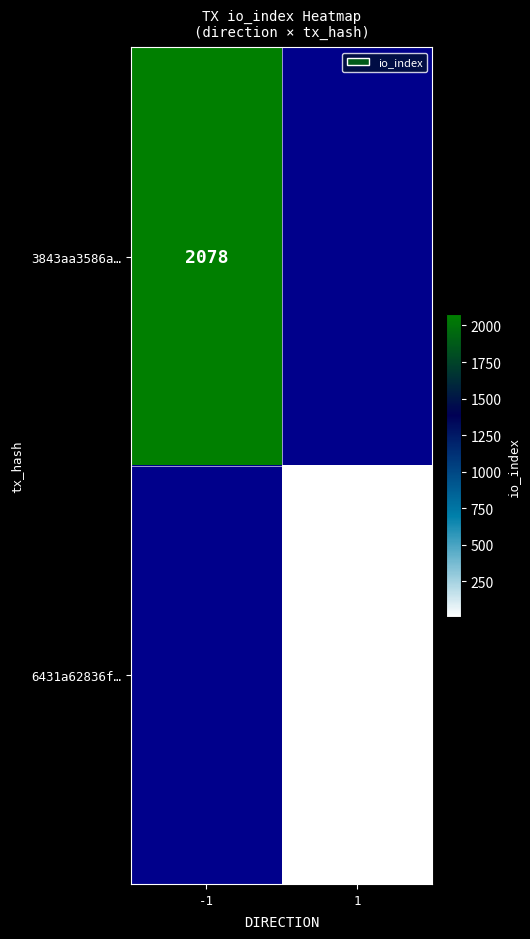

Is it true that 3843aa3586a… equals 3257 at -1?

False